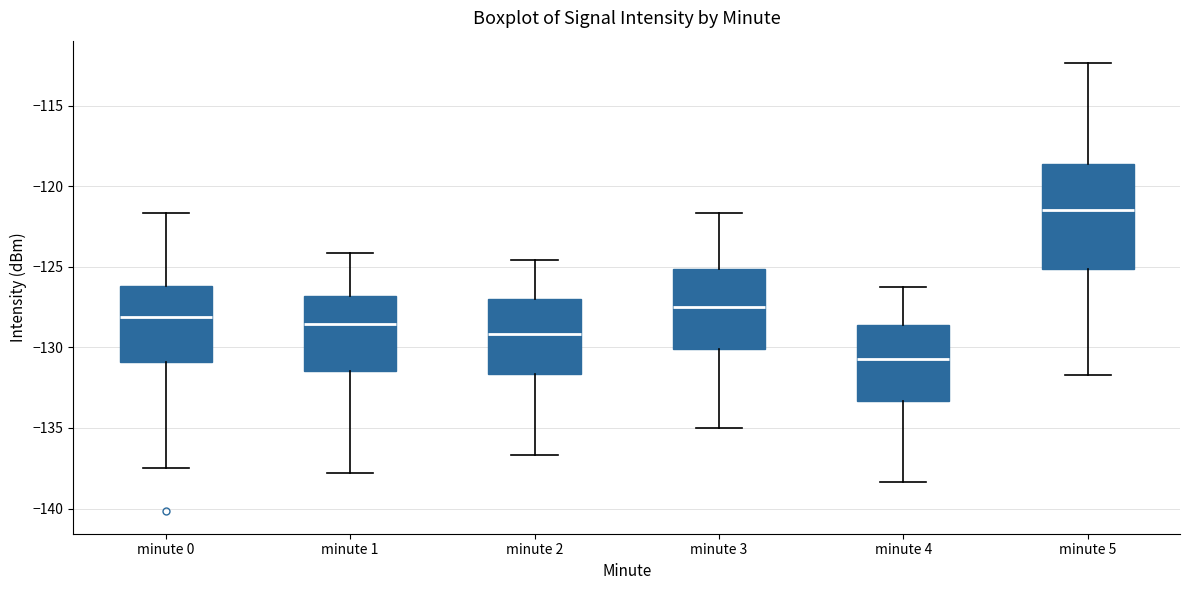

Which box has the lowest median line?

minute 4